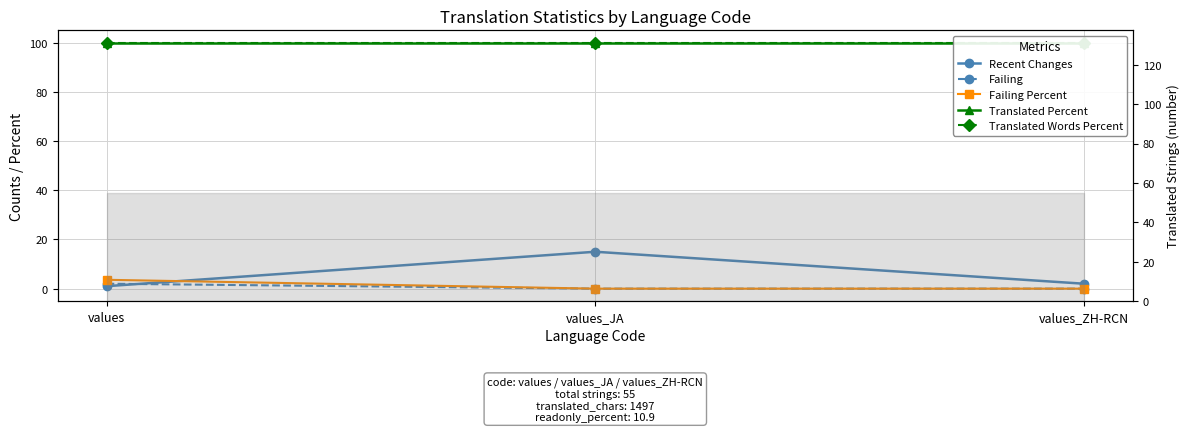

What is the value of the Translated Words Percent point at the 1st from the left?

100.0